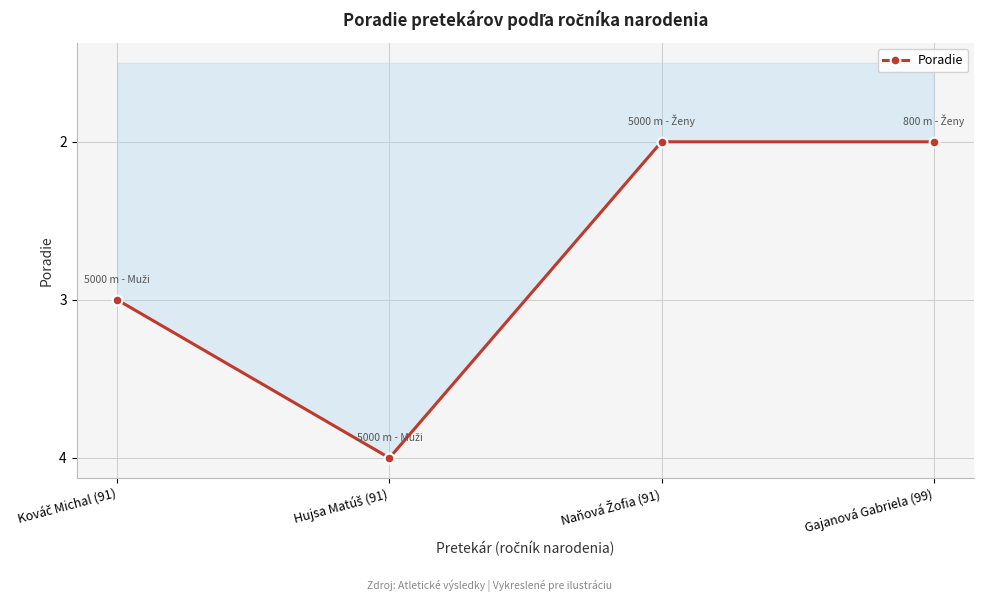

True or false: the data has more than 0 interior local peaks.

True